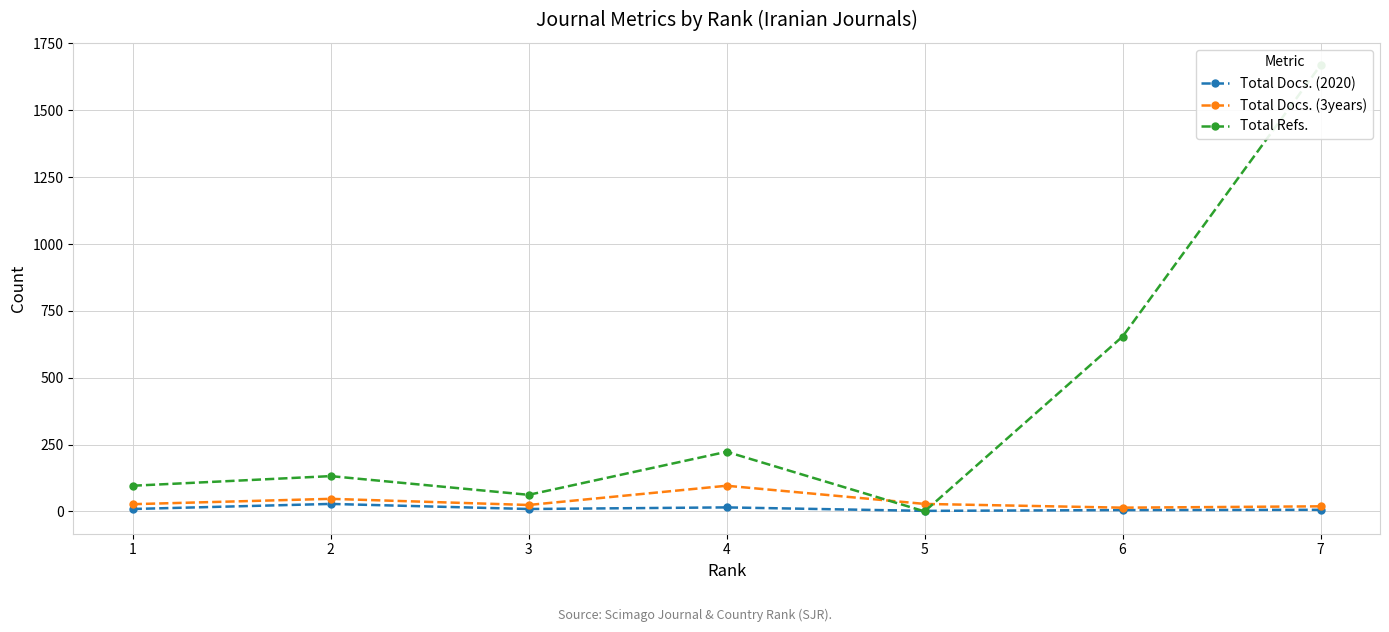

What is the difference between the second highest and second lowest values in the Total Docs. (2020) series?

10